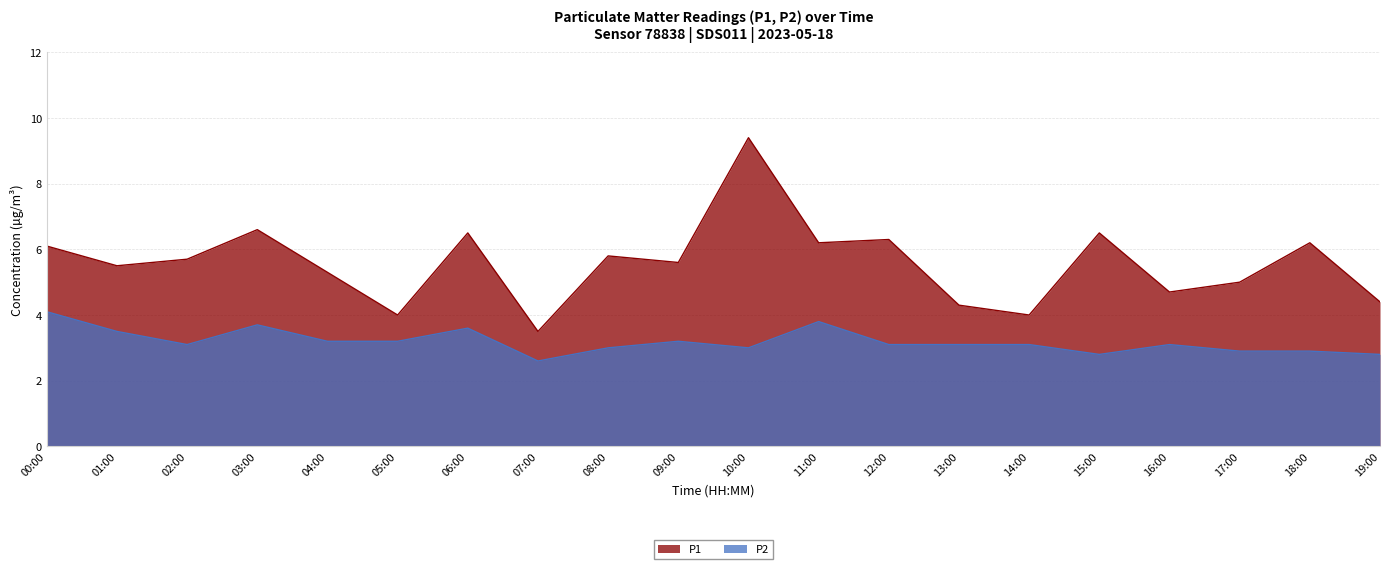

What is the spread (max minus min) of values at 01:00?

2.0